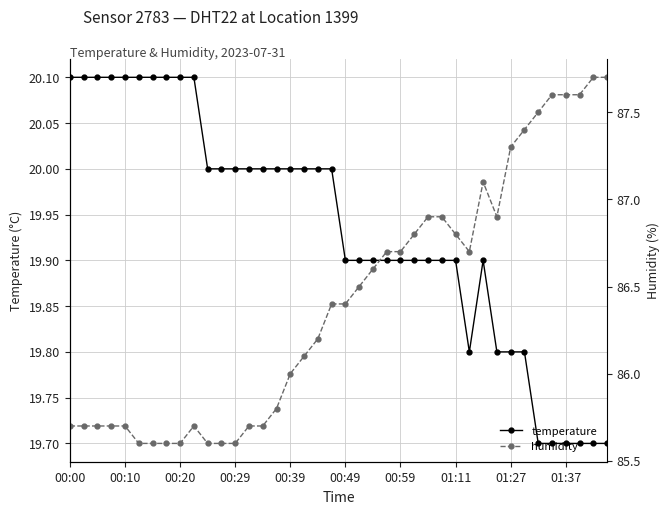

What is the minimum value shown in the chart?

19.7